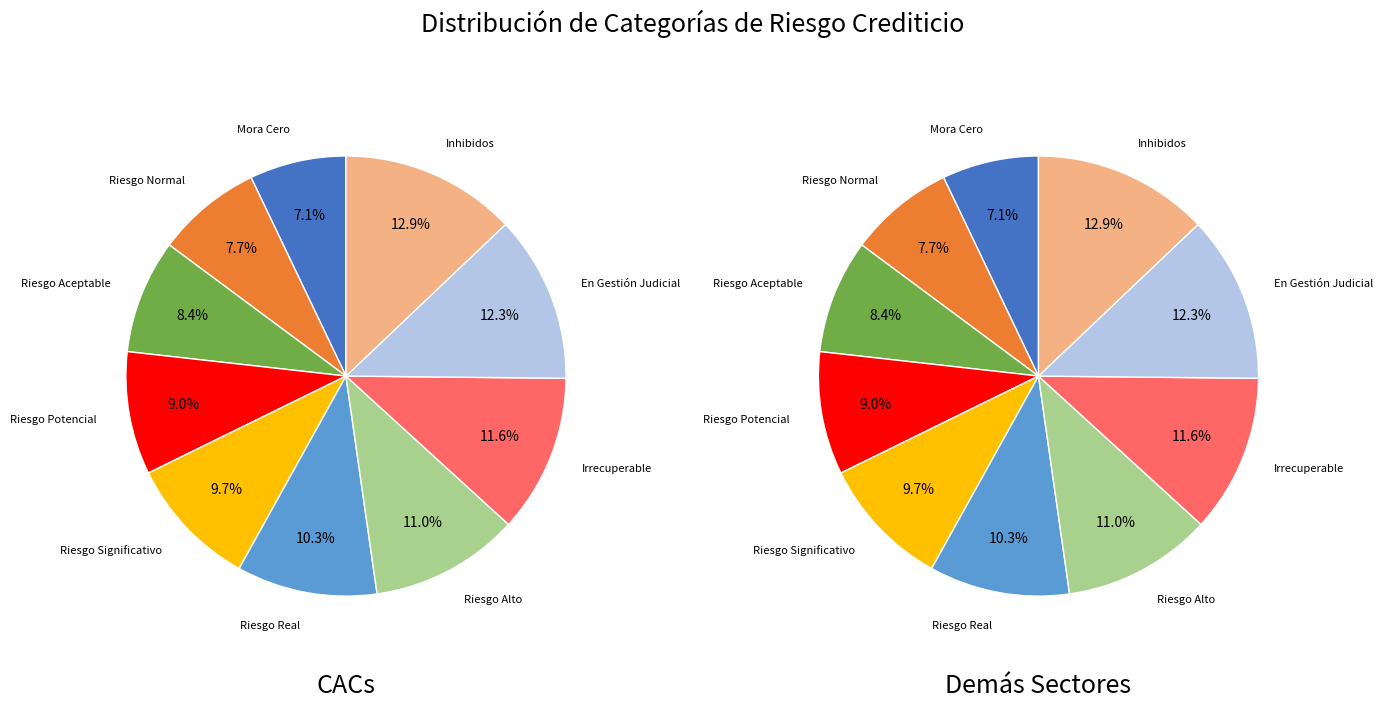

Rank the series by their maximum value, from lowest to highest.

CACs, Demás Sectores